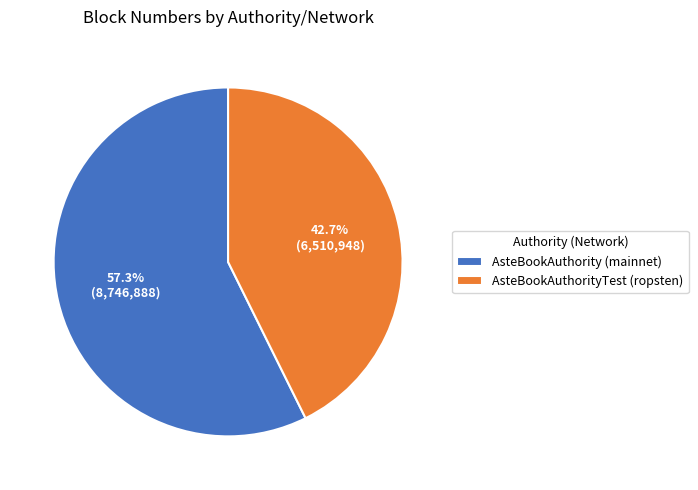

What percentage do AsteBookAuthority (mainnet) and AsteBookAuthorityTest (ropsten) together represent?

100.0%